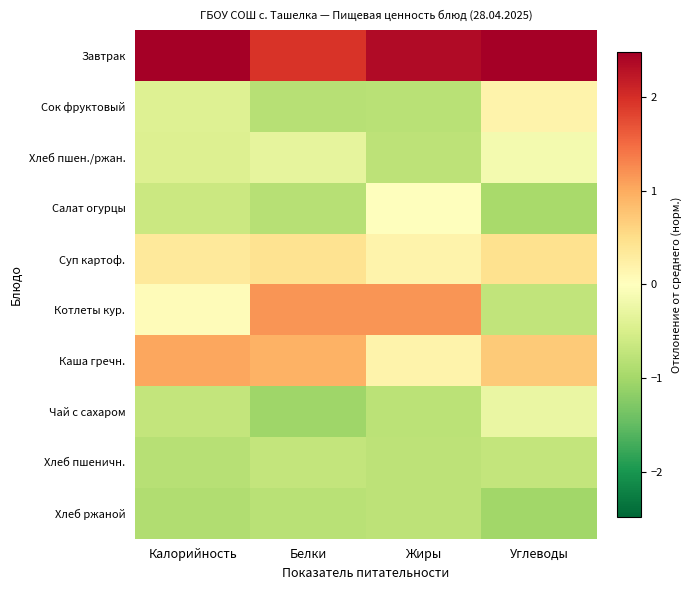

What is the difference between the highest and lowest values at Белки?

3.0